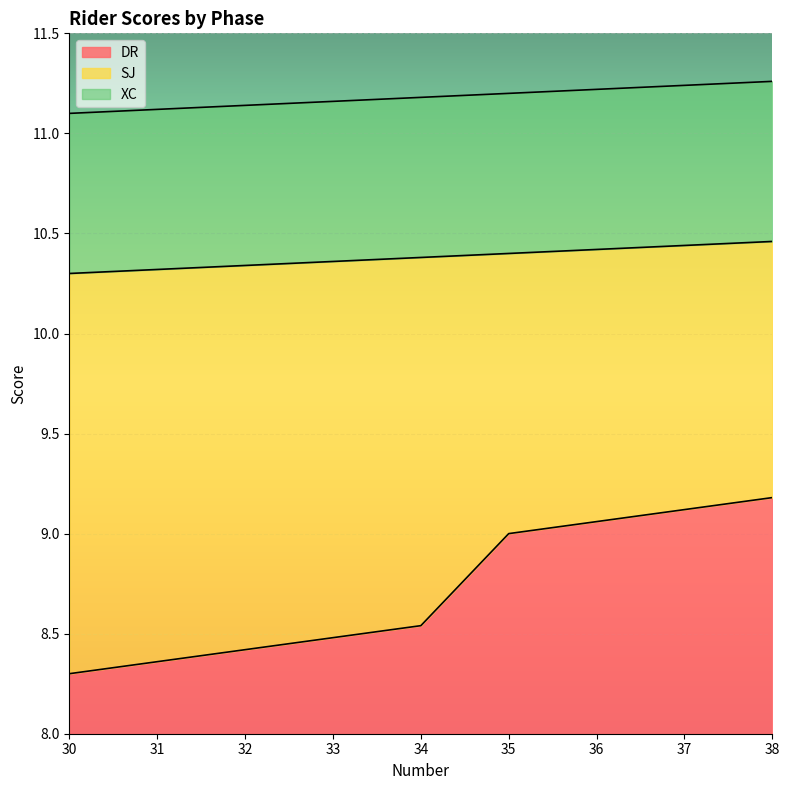

What is the value of the DR point at the 1st from the left?

8.3